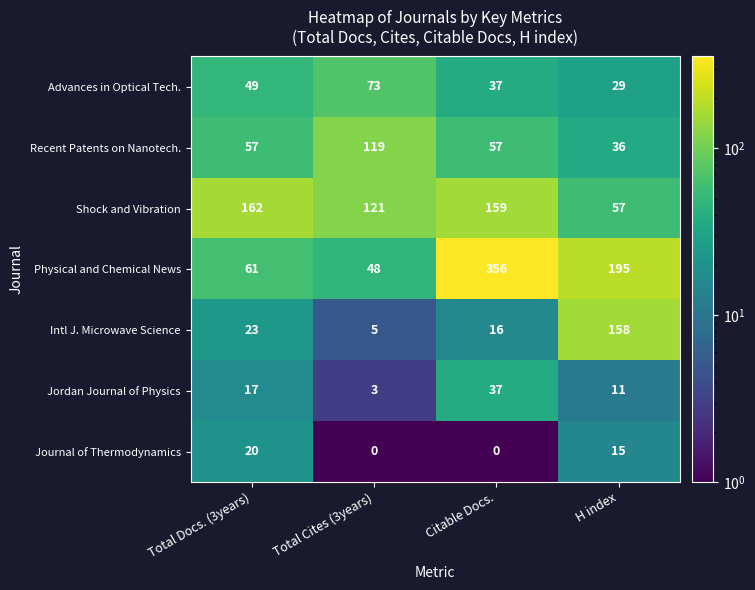

At which category is the sum across all series the highest?

Citable Docs.